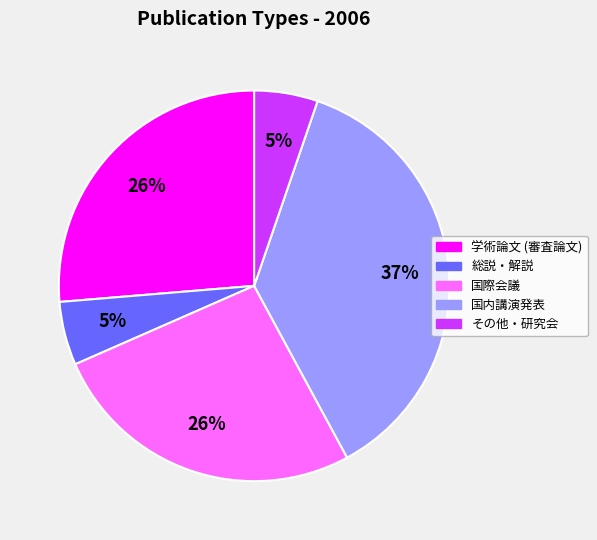

Does 国際会議 account for over 50% of the chart?

No